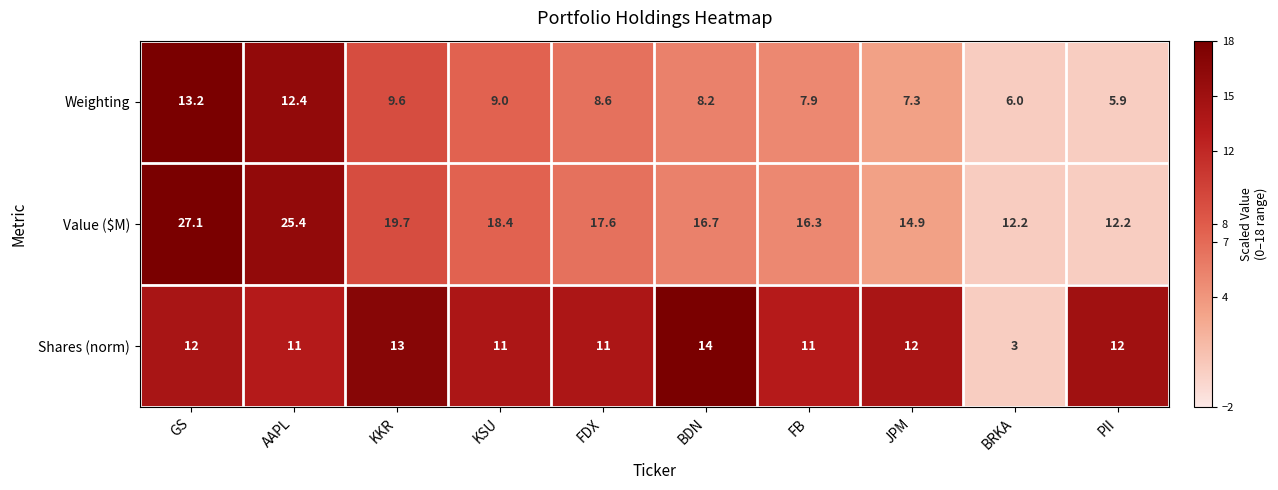

What is the difference between the Shares (norm) values at AAPL and GS?

1.0